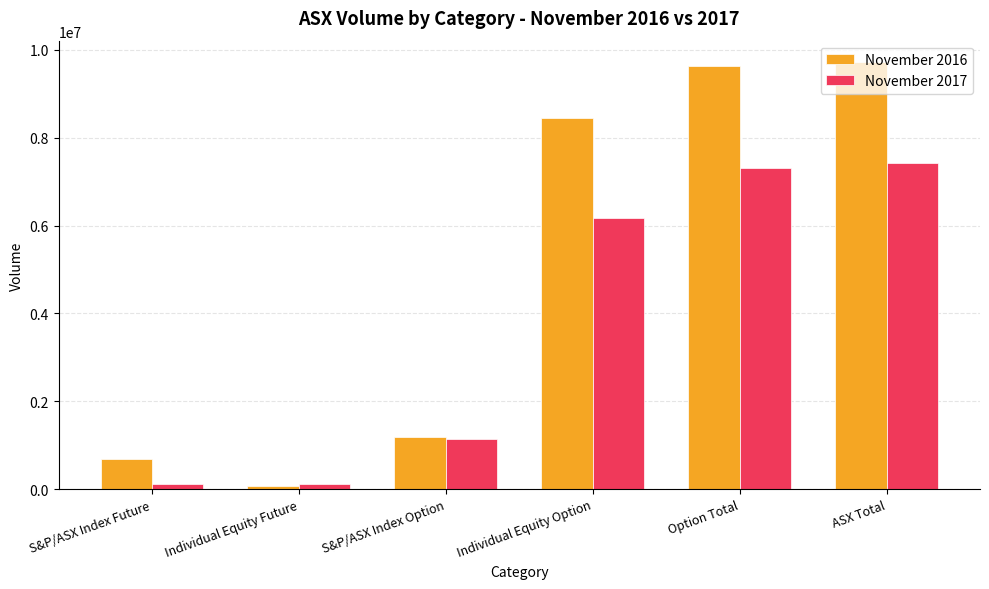

What is the value of the November 2017 bar at the 3rd from the left?

1135200